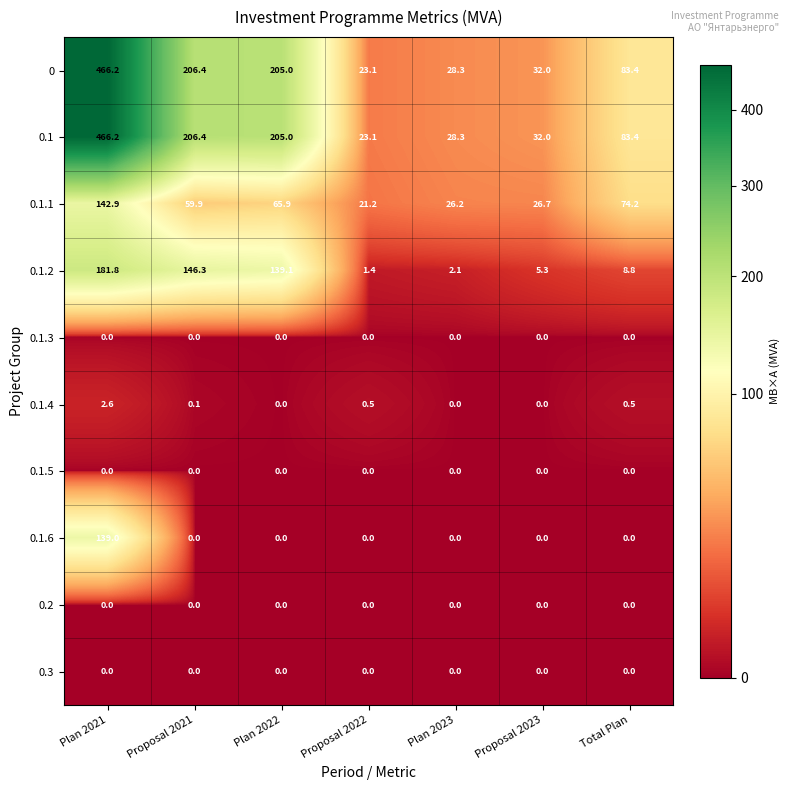

Is the value of 0.1.2 at Proposal 2022 greater than the value of 0.1.3 at Total Plan?

Yes